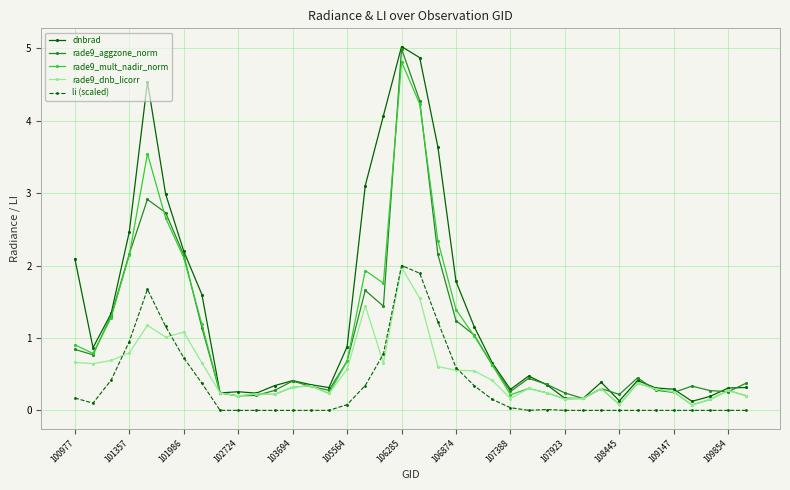

Which series has the widest spread of values?

dnbrad